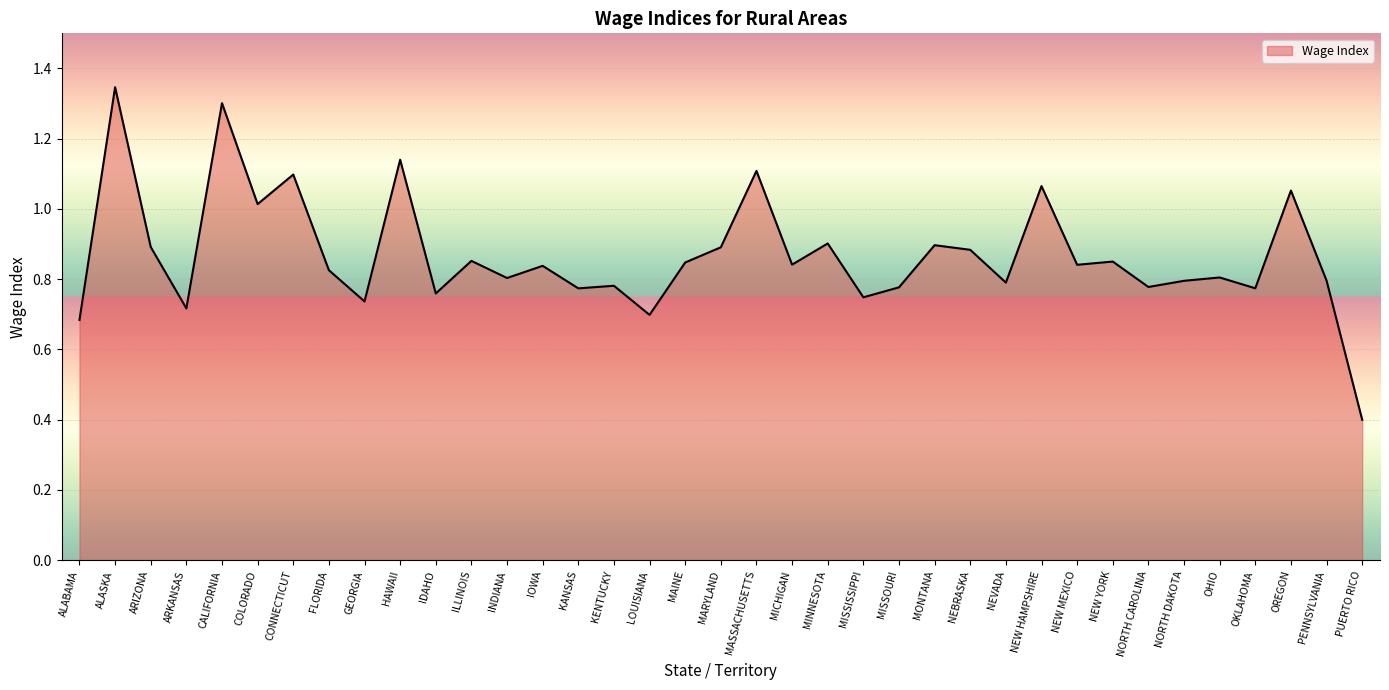

Between OREGON and ILLINOIS, which is larger?

OREGON